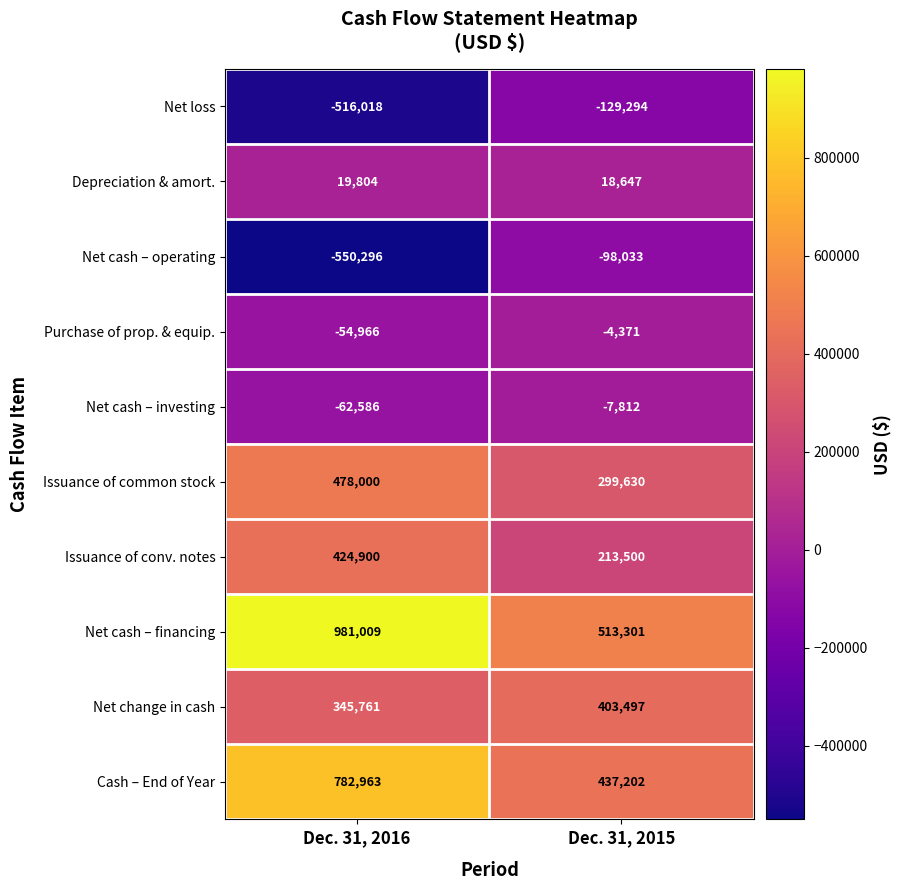

Reading left to right, transcribe all the data shown in this chart.

Net loss: -516018	-129294
Depreciation & amort.: 19804	18647
Net cash – operating: -550296	-98033
Purchase of prop. & equip.: -54966	-4371
Net cash – investing: -62586	-7812
Issuance of common stock: 478000	299630
Issuance of conv. notes: 424900	213500
Net cash – financing: 981009	513301
Net change in cash: 345761	403497
Cash – End of Year: 782963	437202